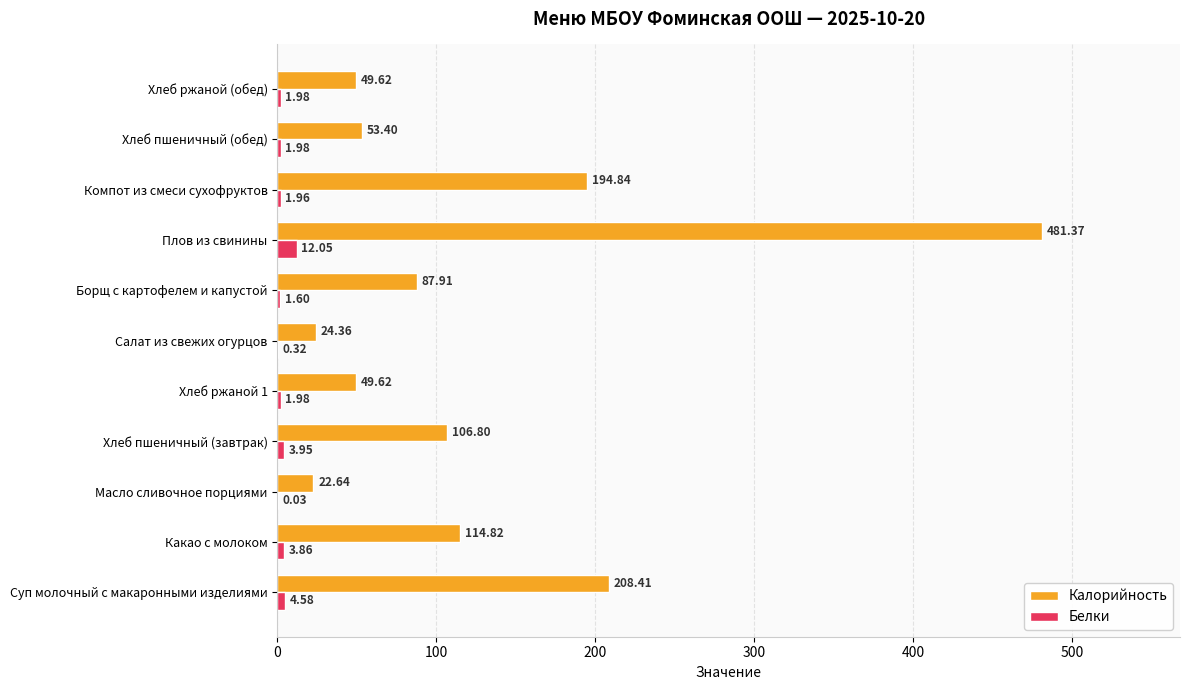

Which series has the widest spread of values?

Калорийность